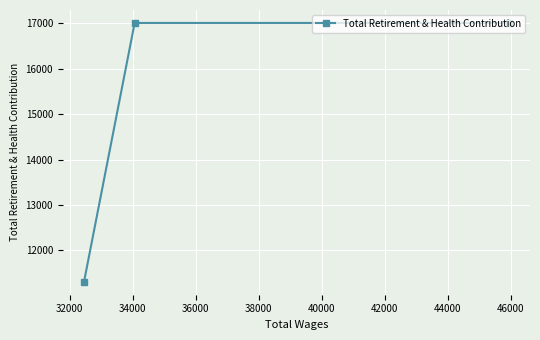

What is the value of the 3rd point from the left?

17011